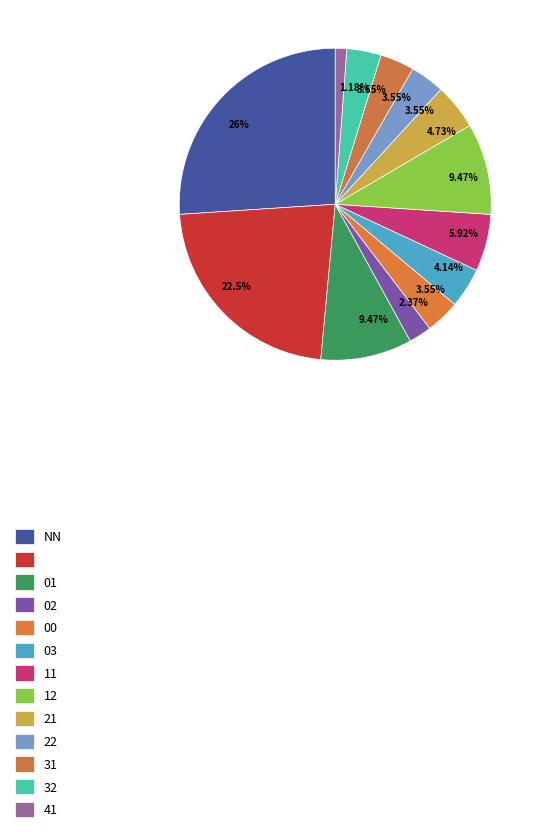

What is the largest slice in the pie chart?

NN